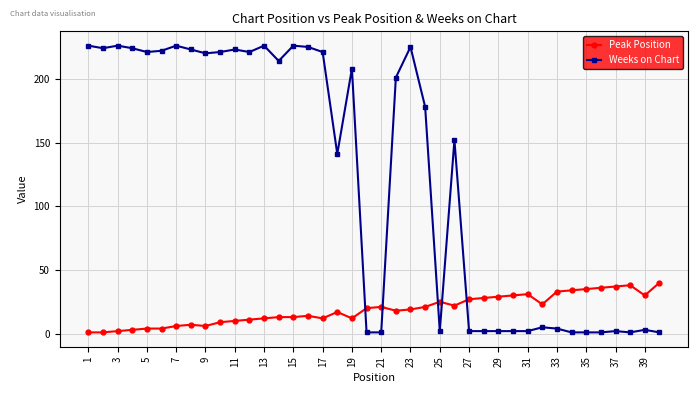

What is the maximum value shown in the chart?

226